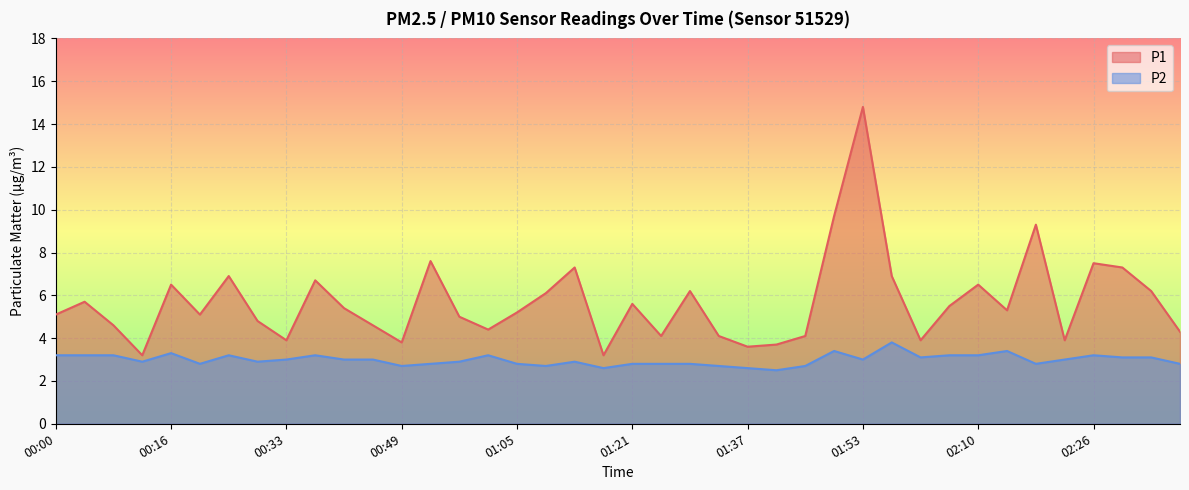

What is the maximum value shown in the chart?

14.8